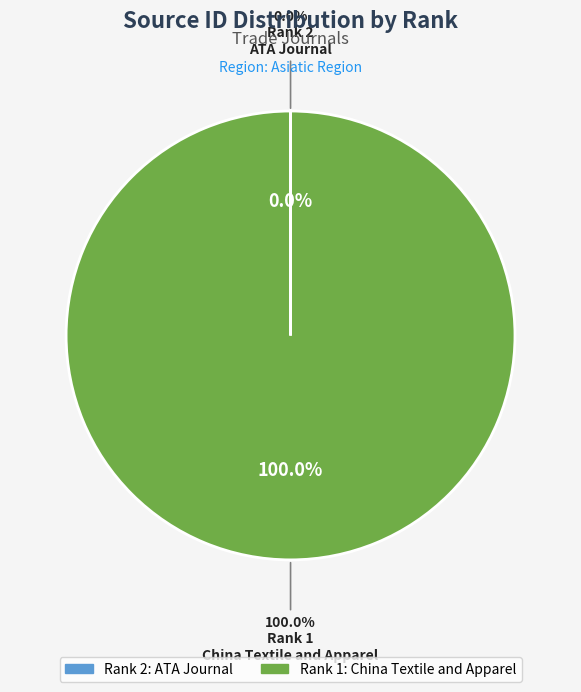

Rank the categories by value from highest to lowest.

1, 2